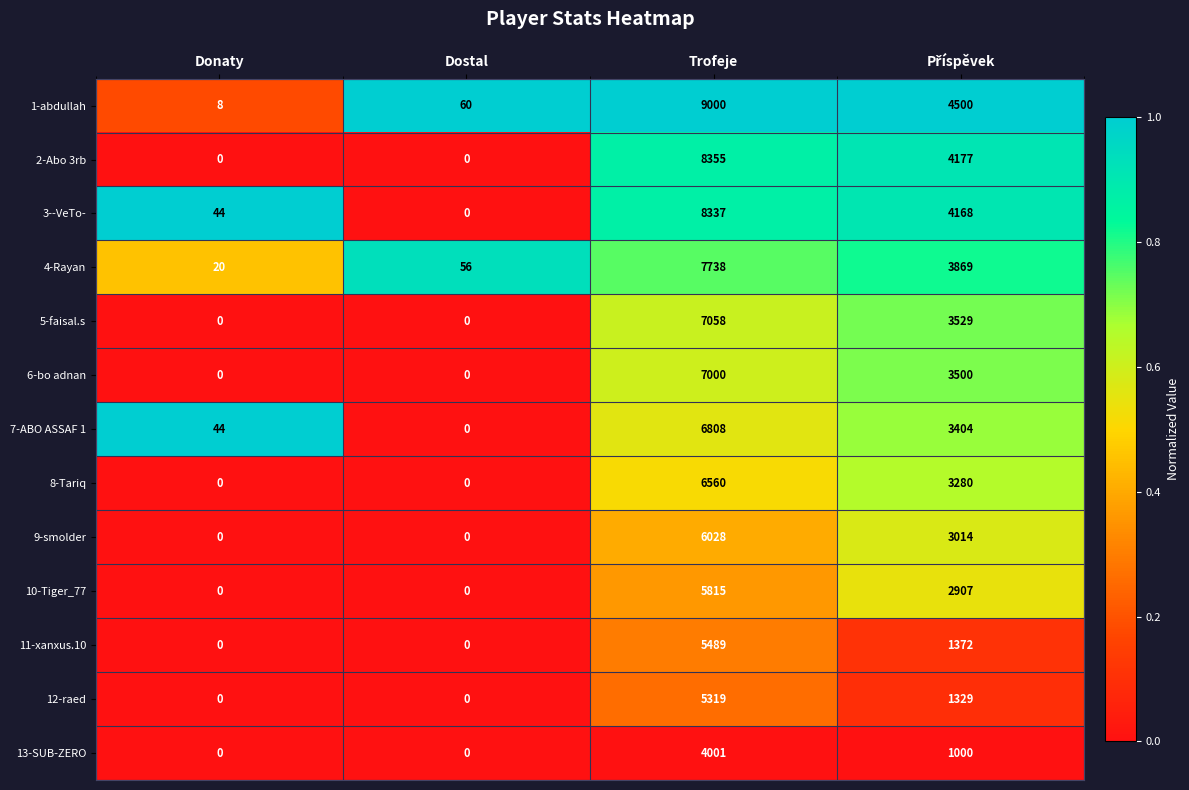

Where does the 12-raed series first go above 1329?

Trofeje